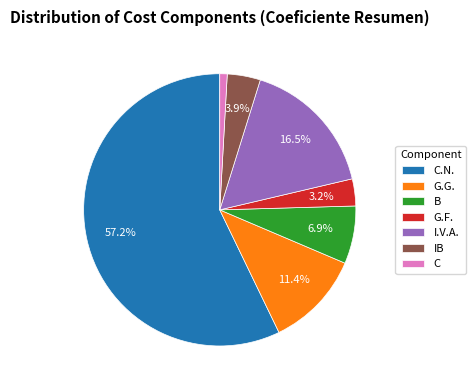

Which category has the smallest portion of the pie?

C